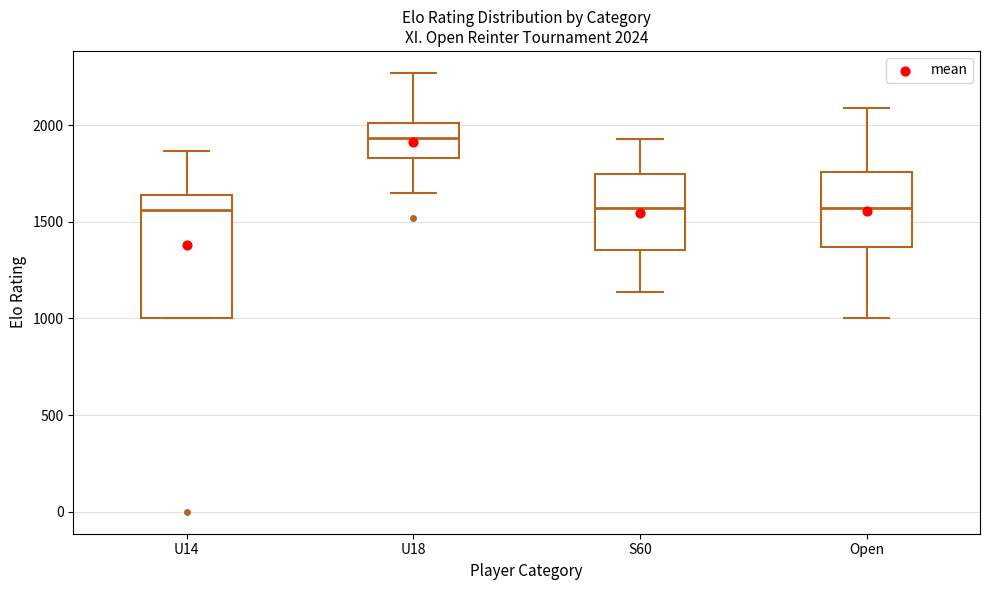

Which box has the highest median line?

U18